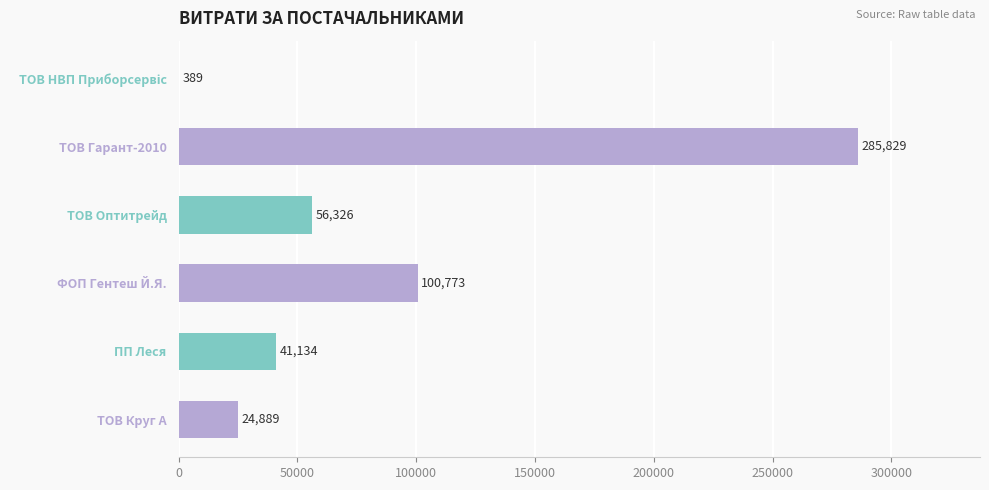

What is the greatest value displayed?

285829.0